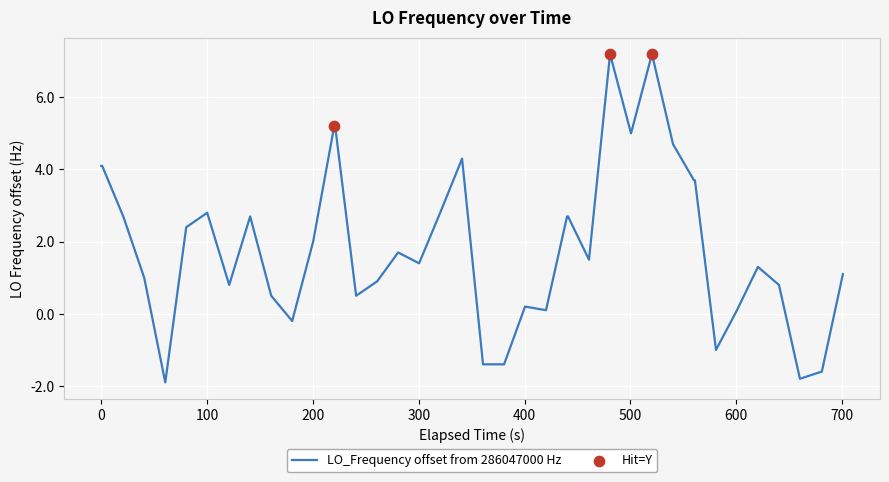

What is the difference between the maximum and minimum values?

9.1